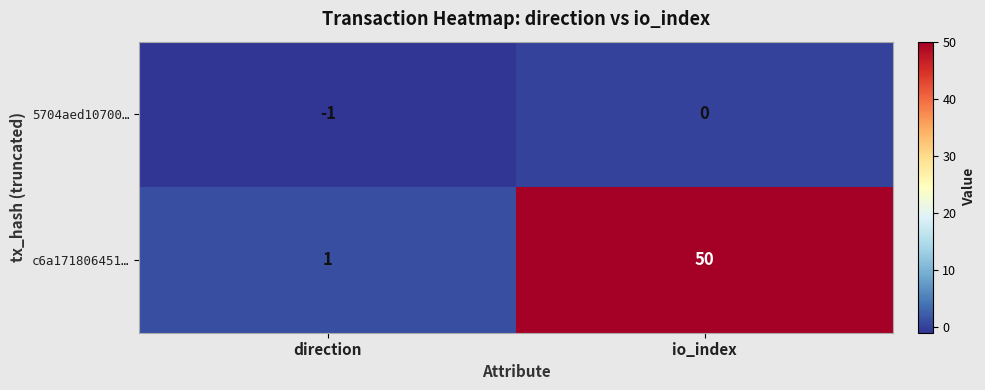

What is the difference between the maximum and minimum values in the c6a171806451… series?

49